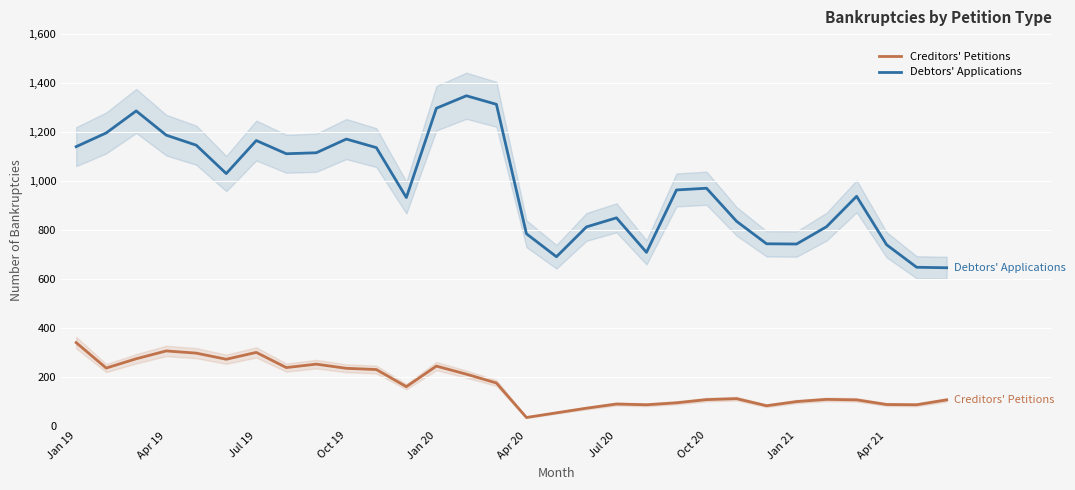

What is the difference between the maximum and second lowest values in the Creditors' Petitions series?

287